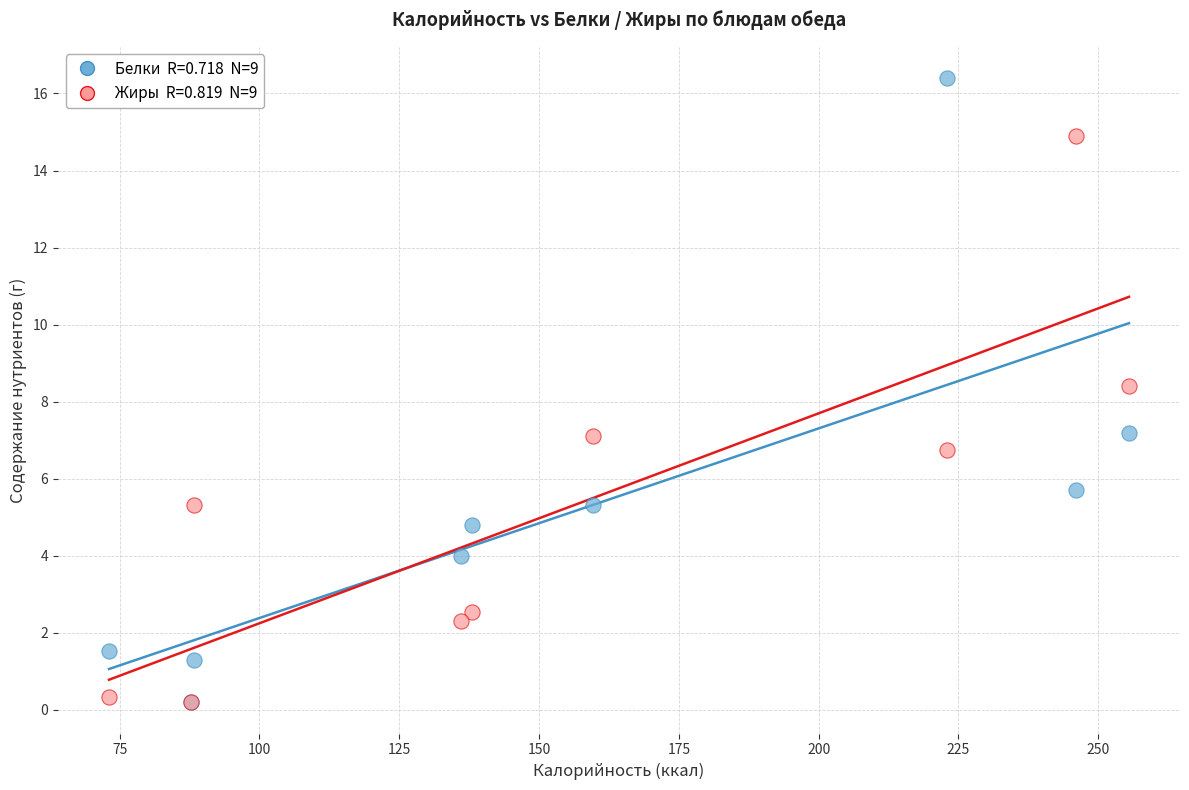

Across all series, what Y value is closest to 8?

8.4